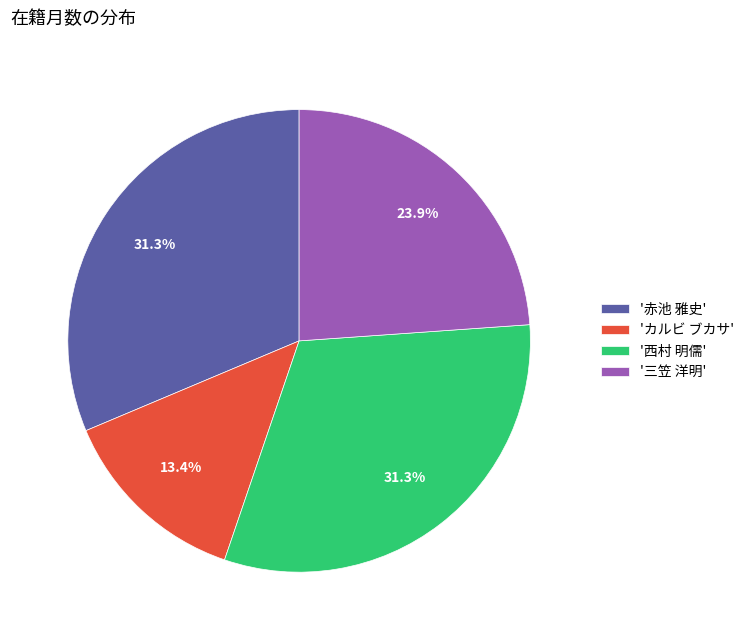

Is there a majority slice in this chart?

No